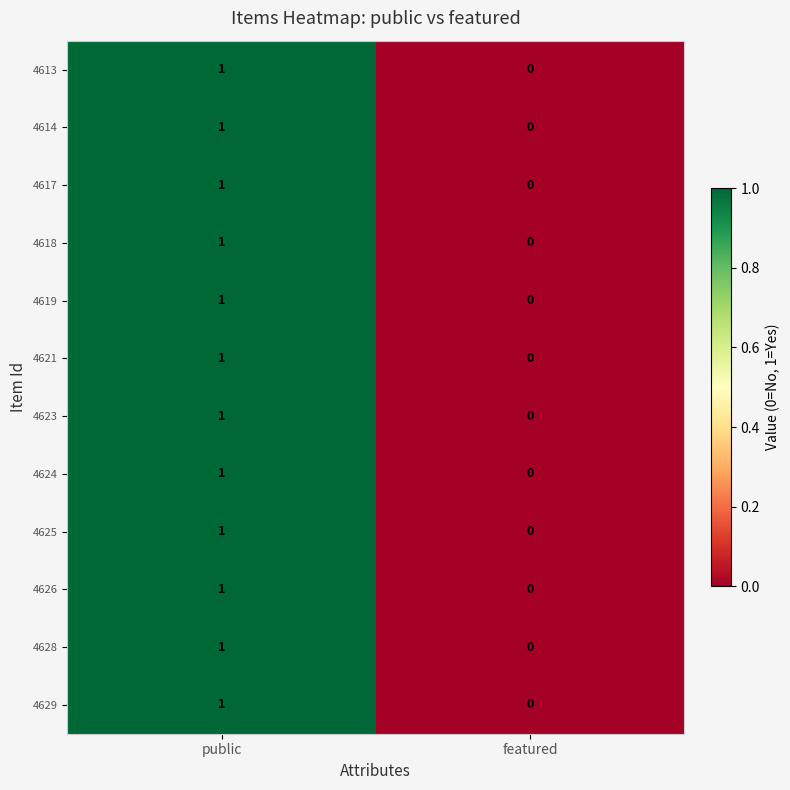

List the labels in order of 4617 value, smallest first.

featured, public